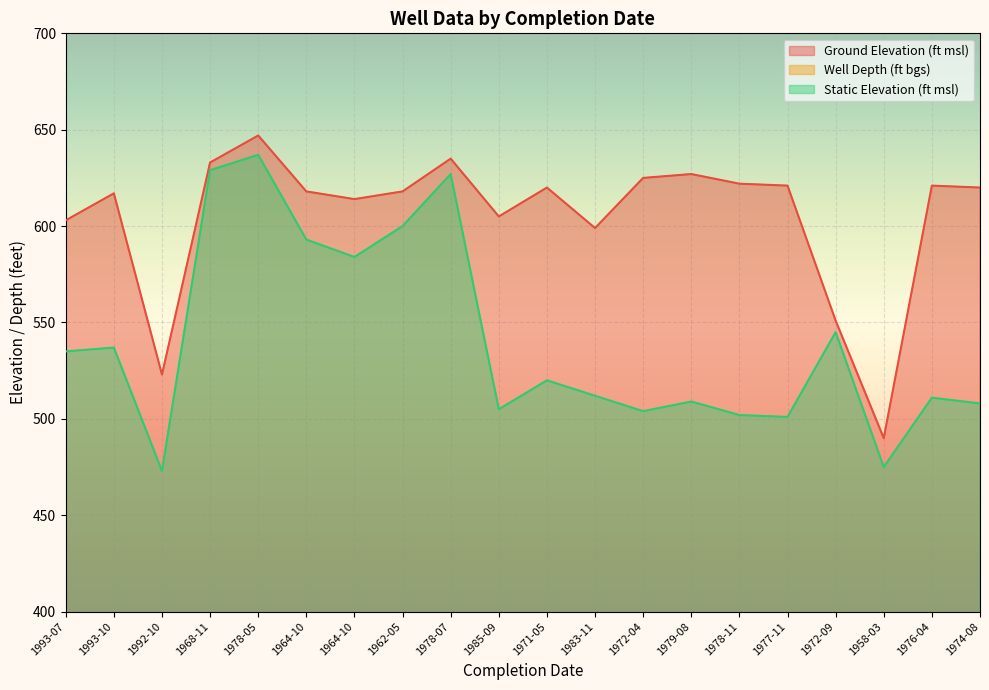

At how many categories does at least one series exceed 514?

19